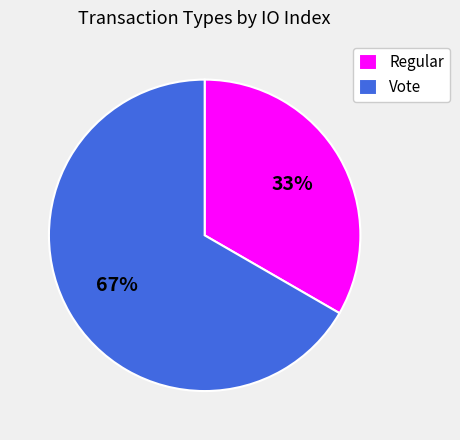

The Regular slice represents 23% of the pie. True or false?

False